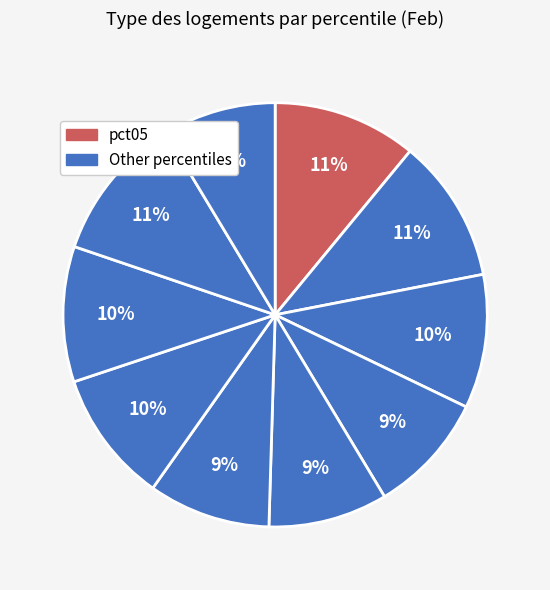

How many segments does this pie chart have?

10